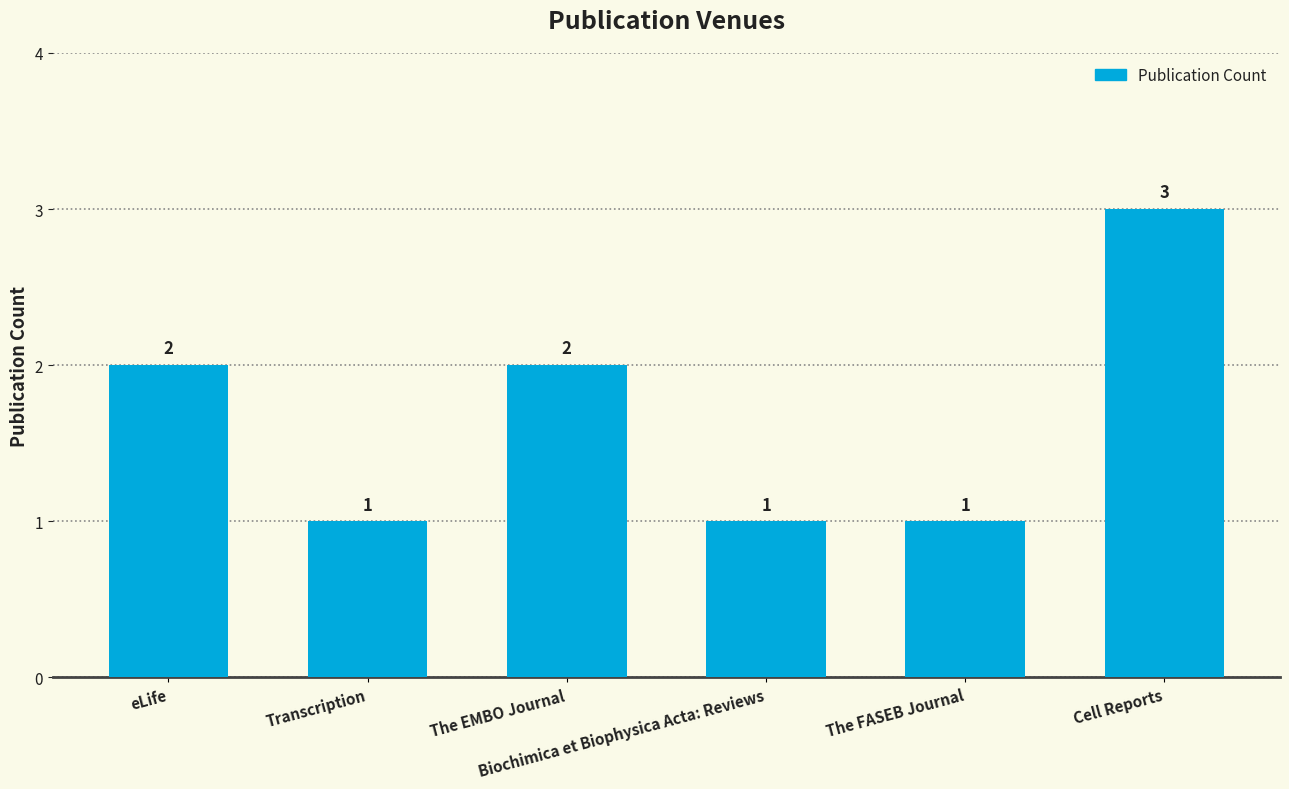

Does the chart contain any negative values?

No